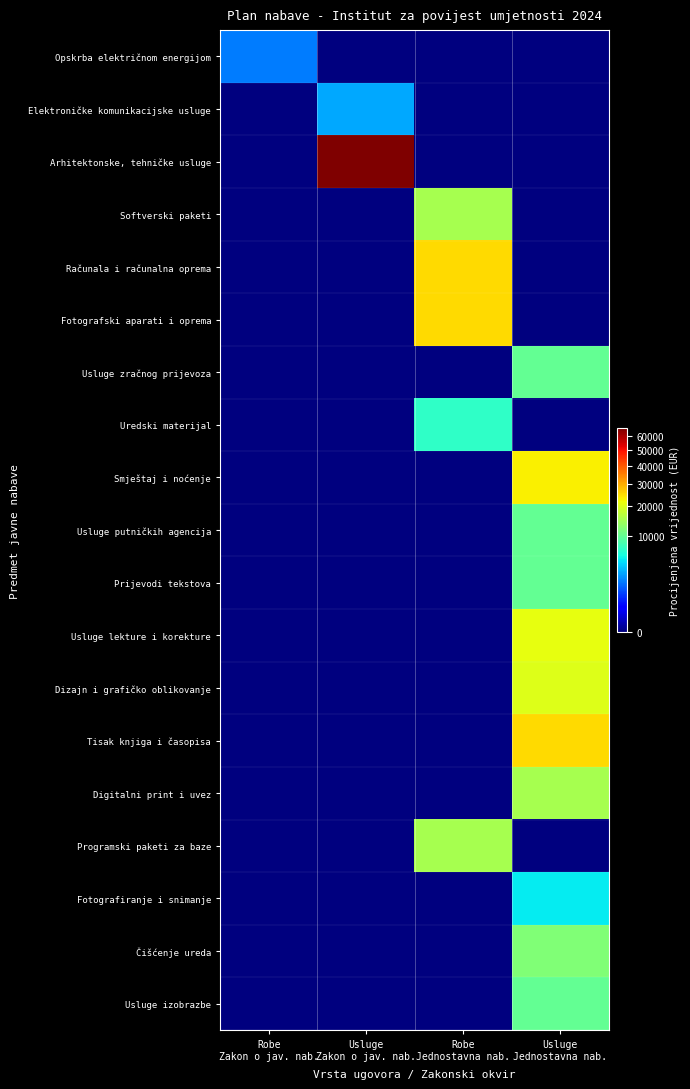

Which series changed the most between Robe Zakon o jav. nab. and Usluge Jednostavna nab.?

Tisak knjiga i časopisa